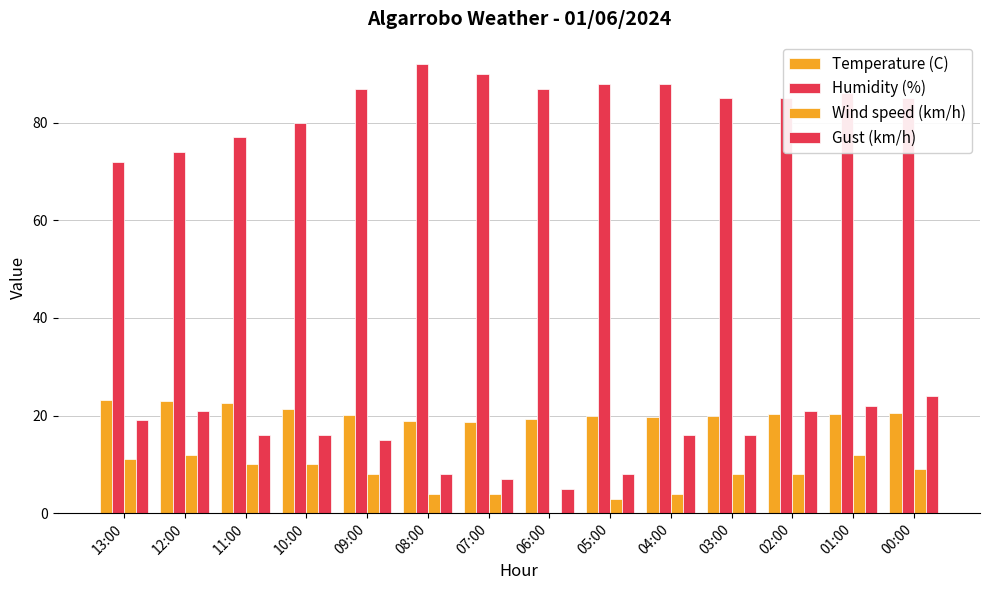

Are the bars grouped side by side (vs. stacked)?

Yes